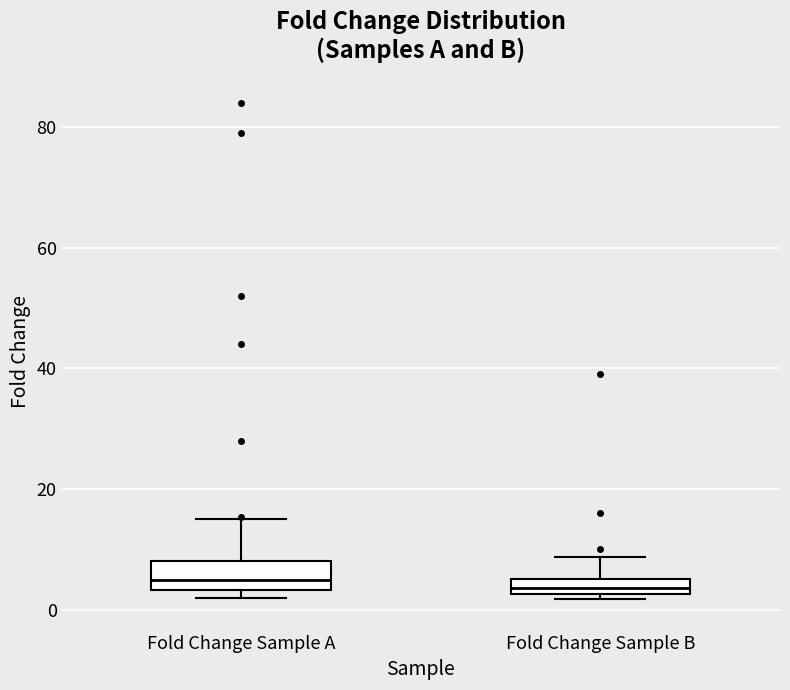

Where does the median line of the box for Fold Change Sample B sit on the y-axis? The values are not printed on the chart, so give them approximately, as read against the axis.

4